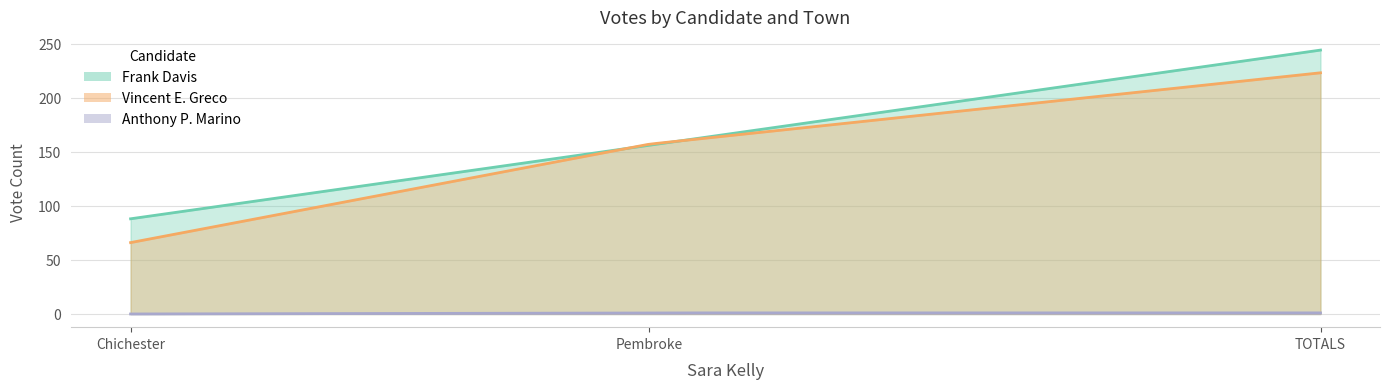

What is the label of the 1st point from the right?

TOTALS